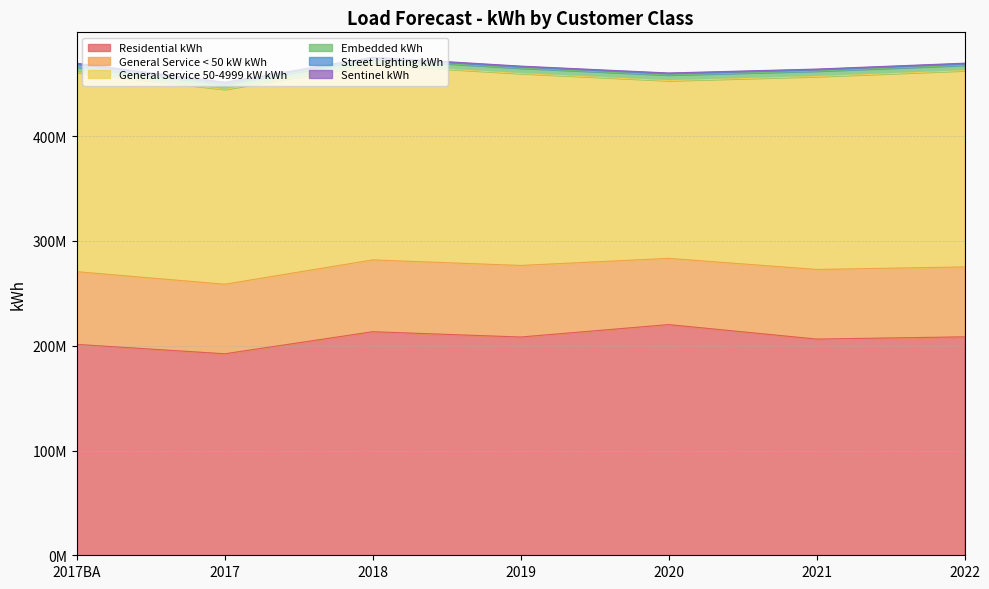

What are all the series names shown in the legend?

Residential kWh, General Service < 50 kW kWh, General Service 50-4999 kW kWh, Embedded kWh, Street Lighting kWh, Sentinel kWh